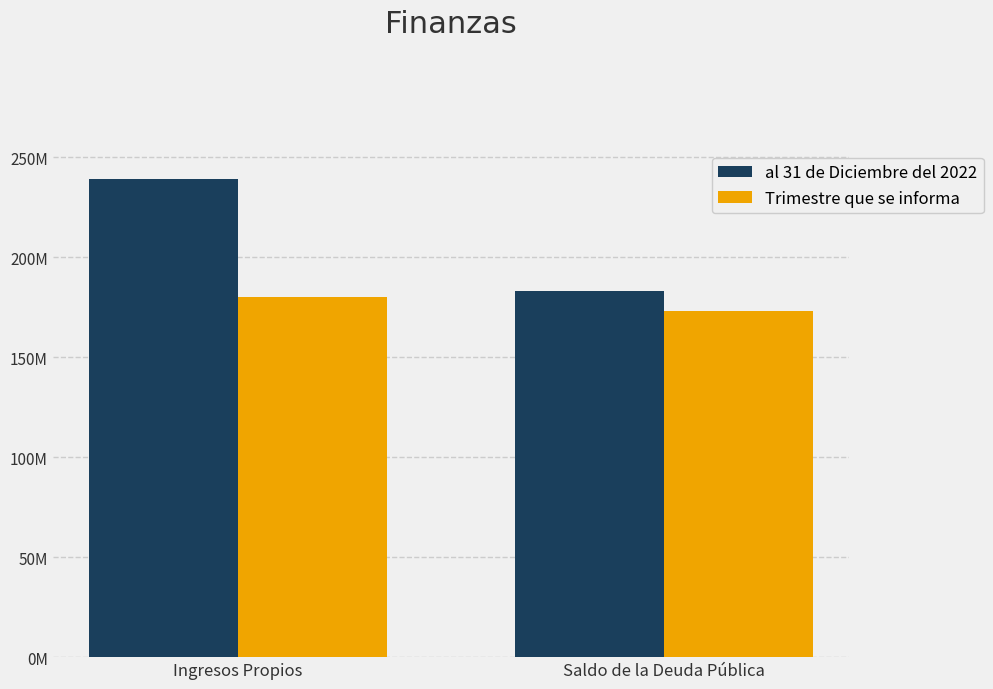

Does the chart contain any negative values?

No